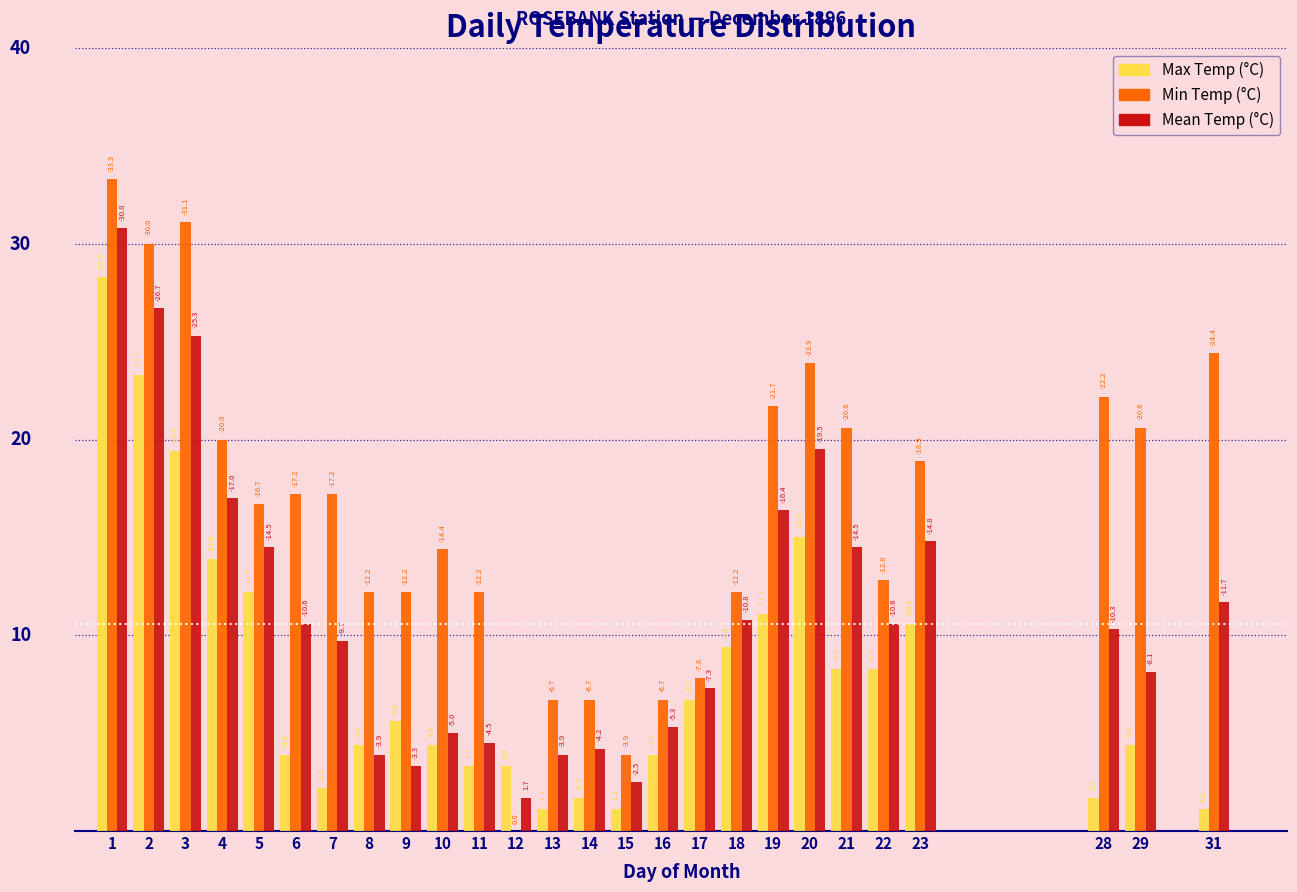

Does the chart contain stacked bars?

No